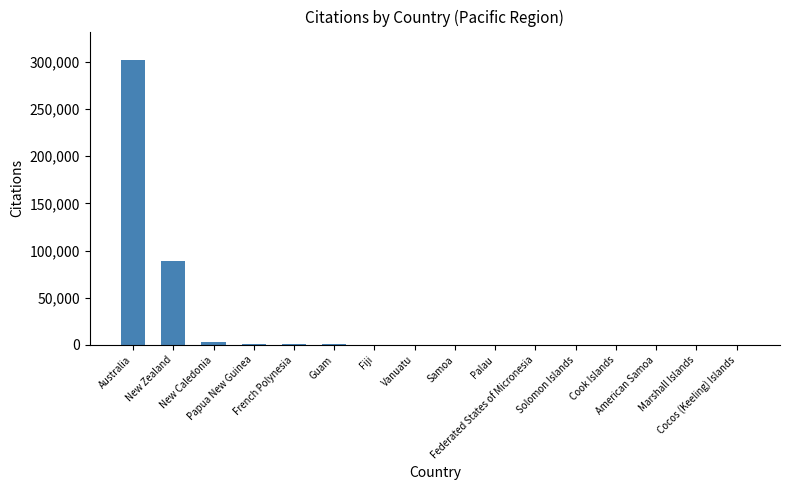

What is the sum of all values?

398911